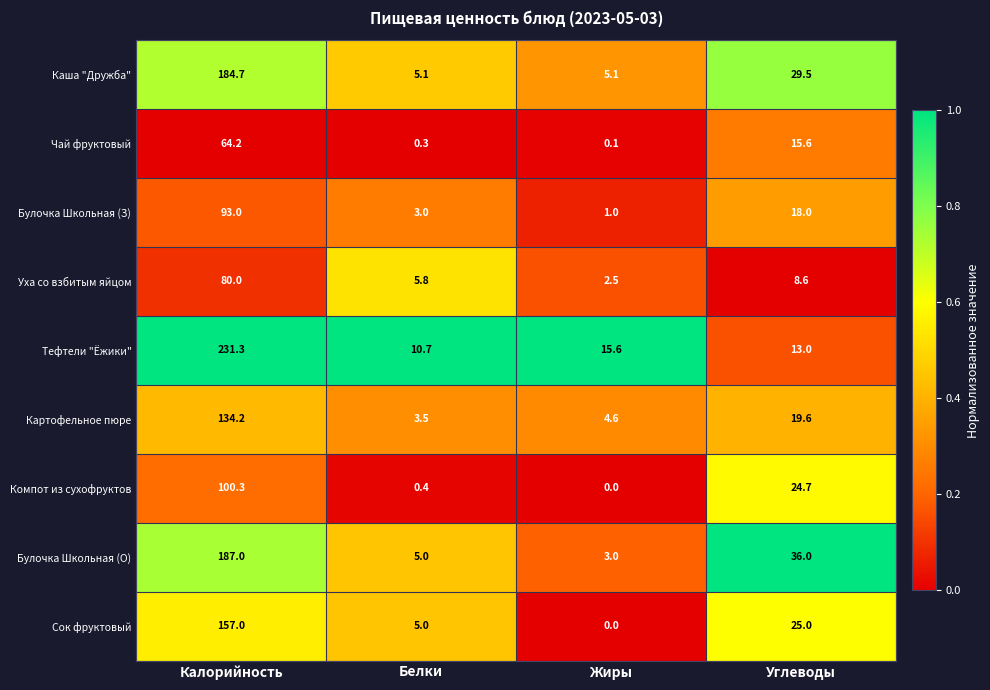

Is it true that Каша "Дружба" equals 9.1 at Жиры?

False